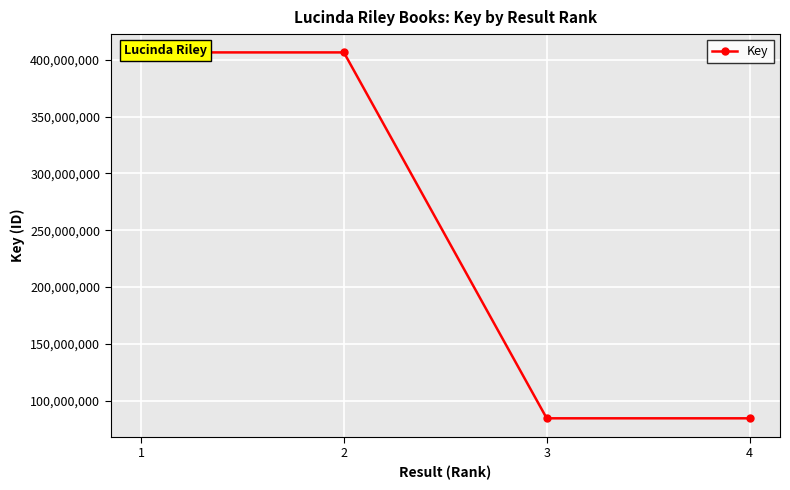

True or false: the data shows 125109080 at 4.

False